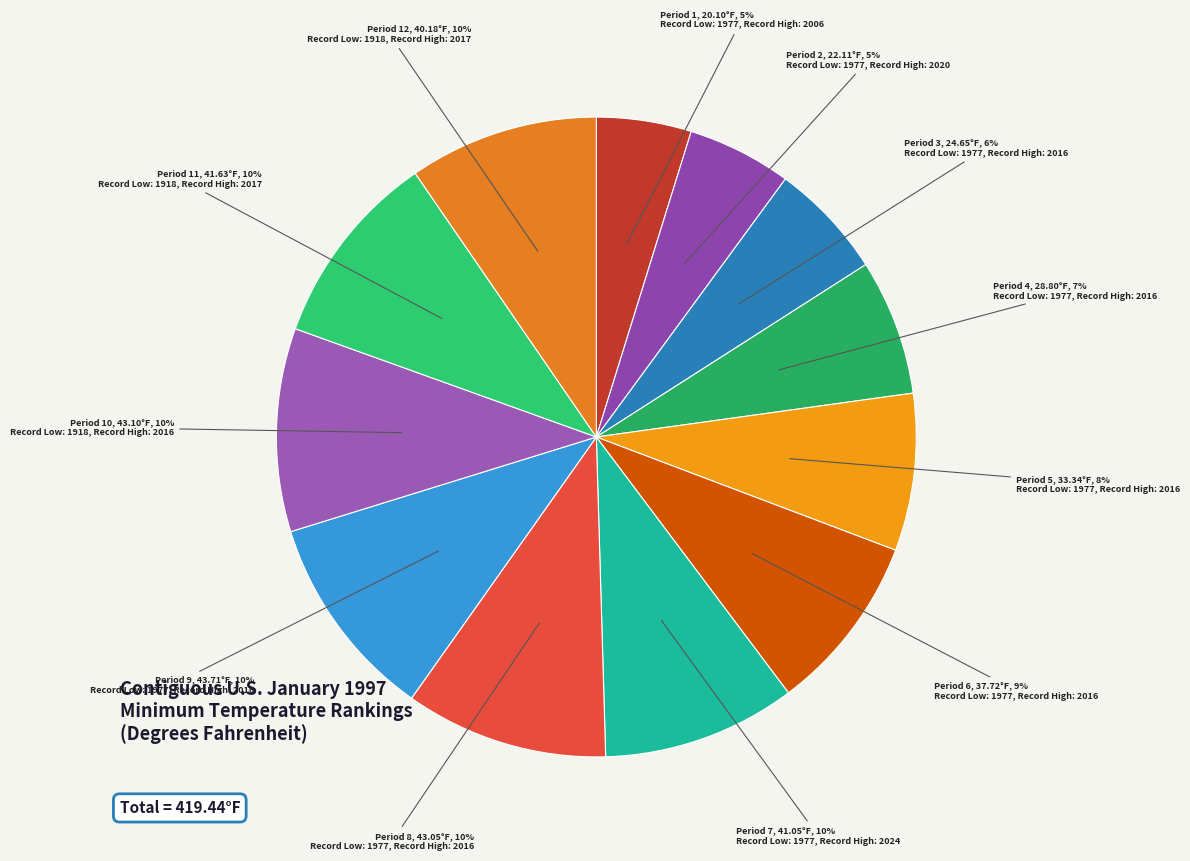

To the nearest percent, what percentage of the pie is Period 1?

5%